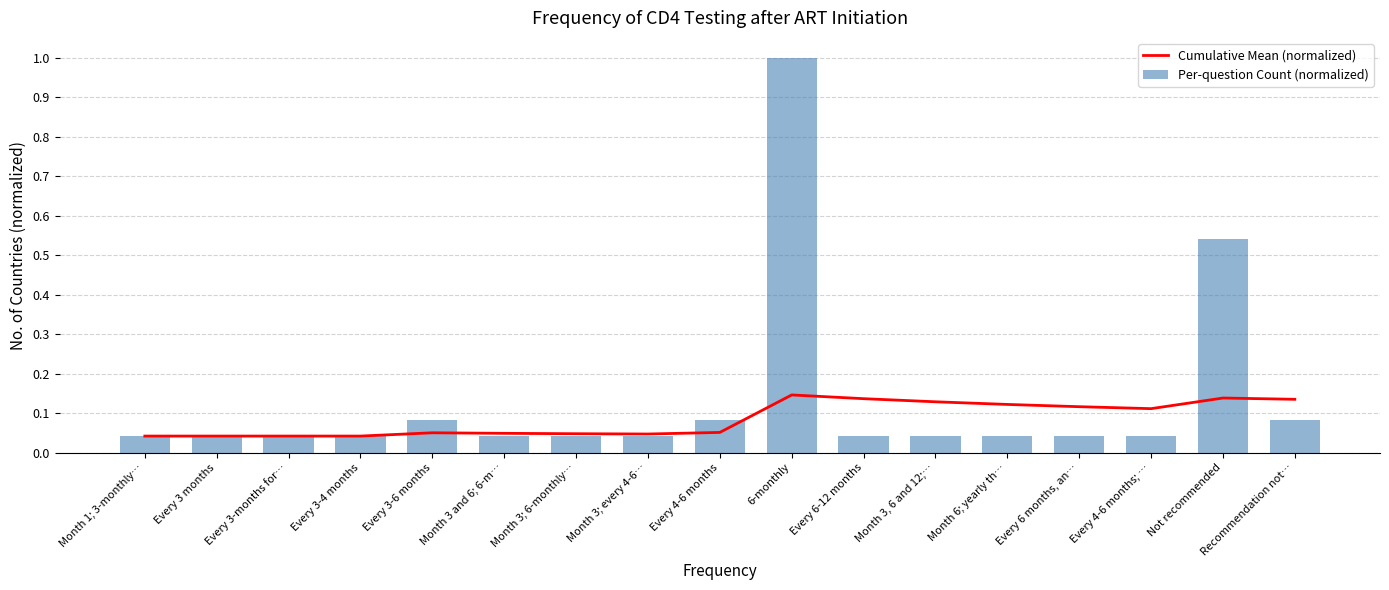

Rank the series at Month 1; 3-monthly… from lowest to highest value.

Cumulative Mean (normalized), Per-question Count (normalized)